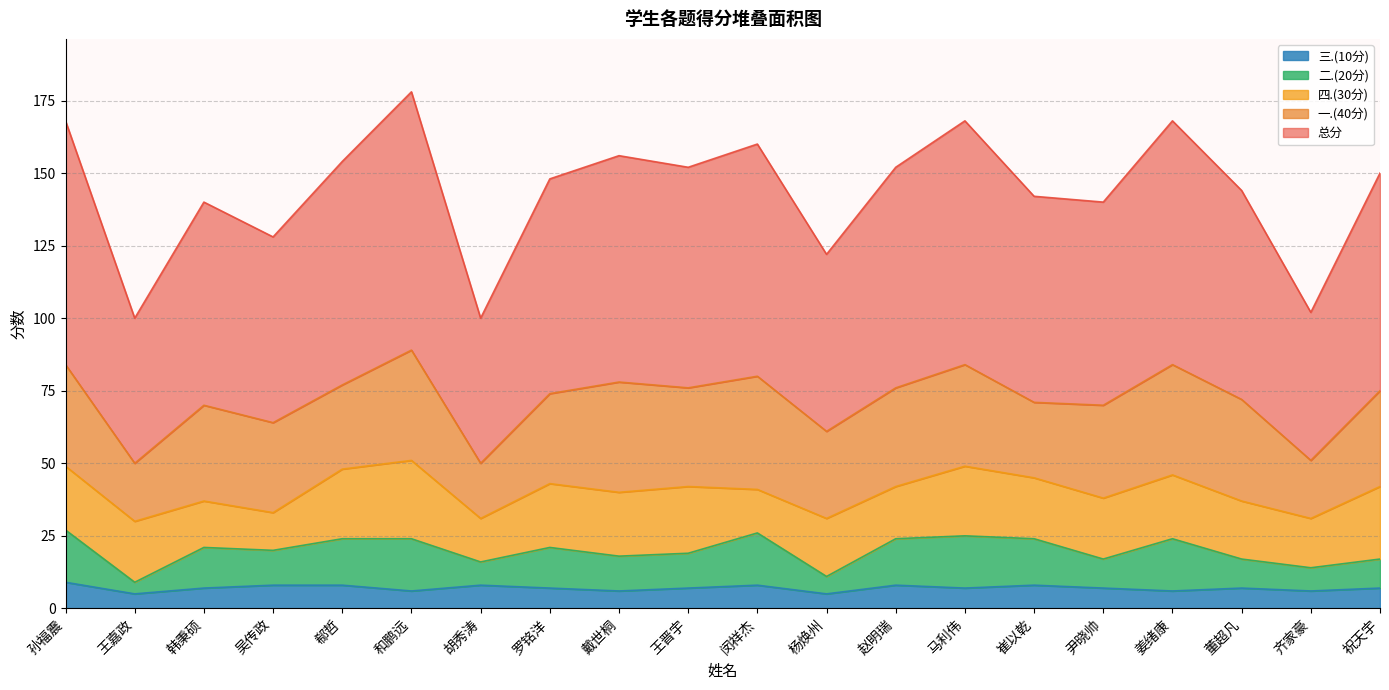

What are all the series names shown in the legend?

三.(10分), 二.(20分), 四.(30分), 一.(40分), 总分